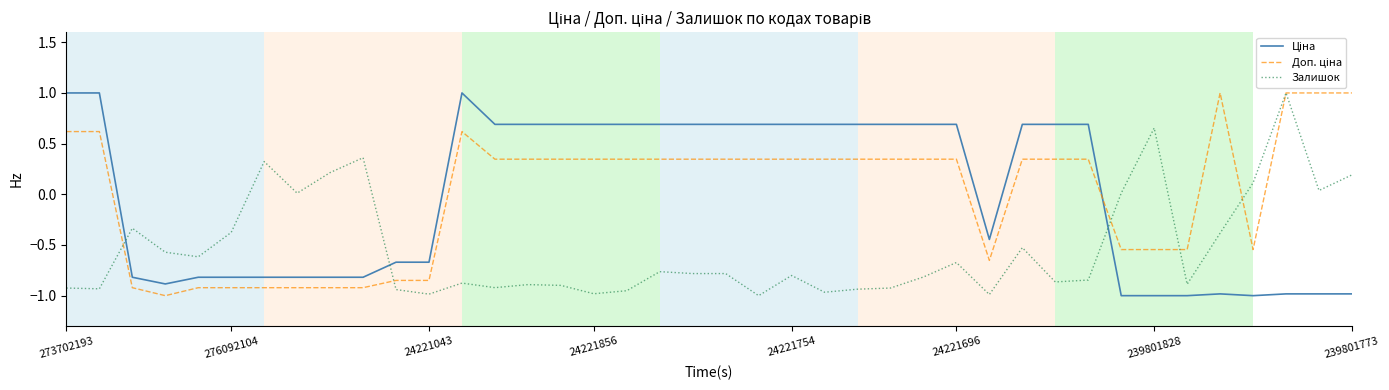

What is the highest value of the Залишок series?

1.0